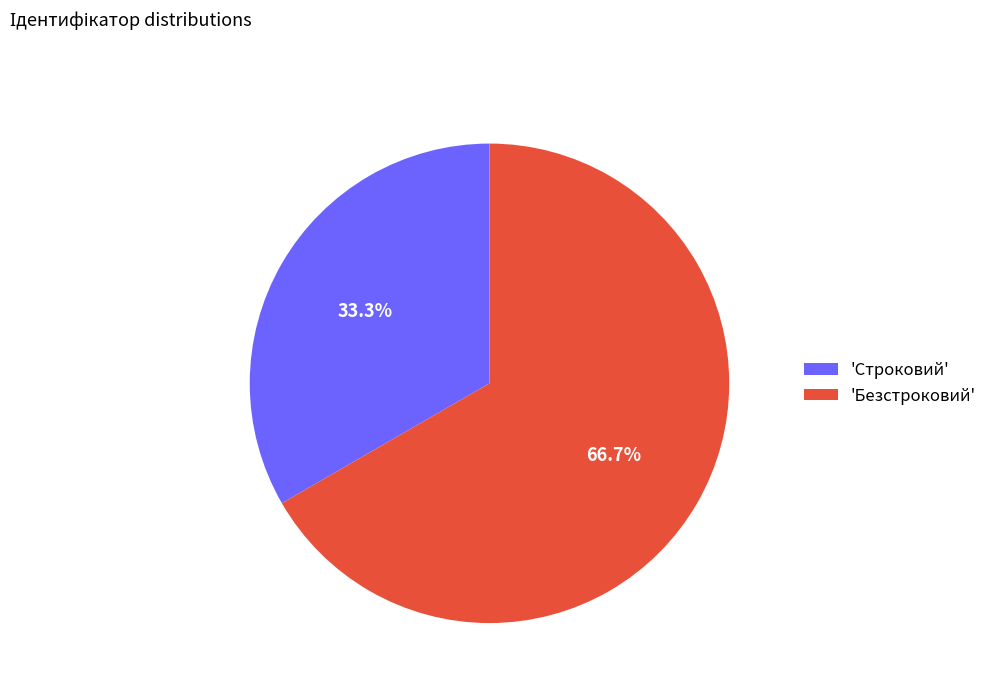

Rank the categories by value from lowest to highest.

'Строковий', 'Безстроковий'